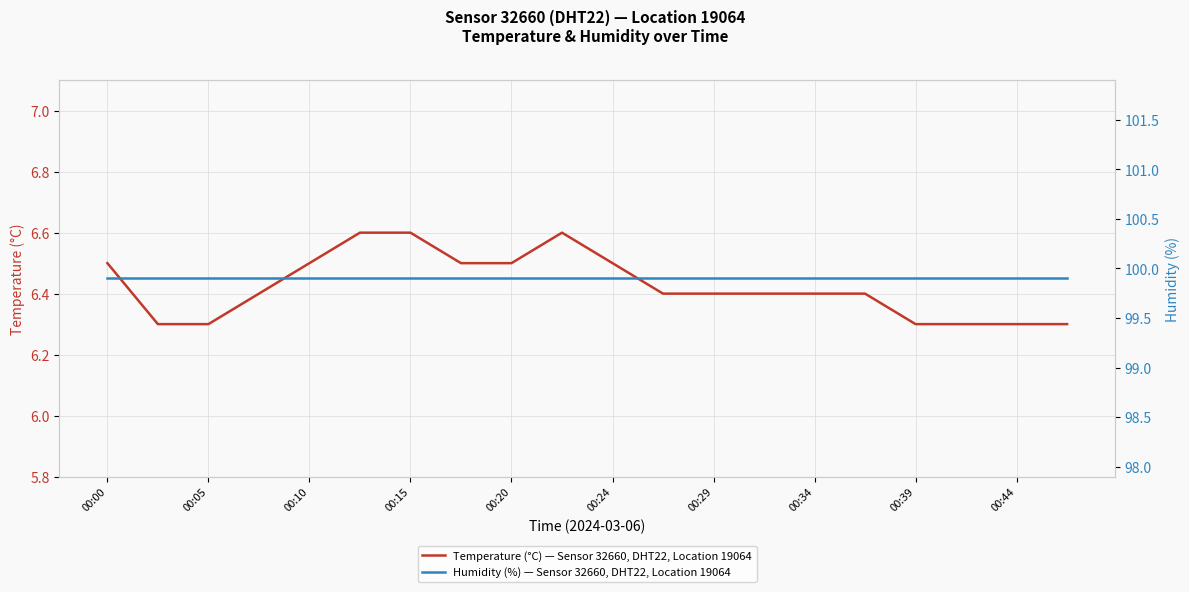

Count the number of data series in this chart.

2